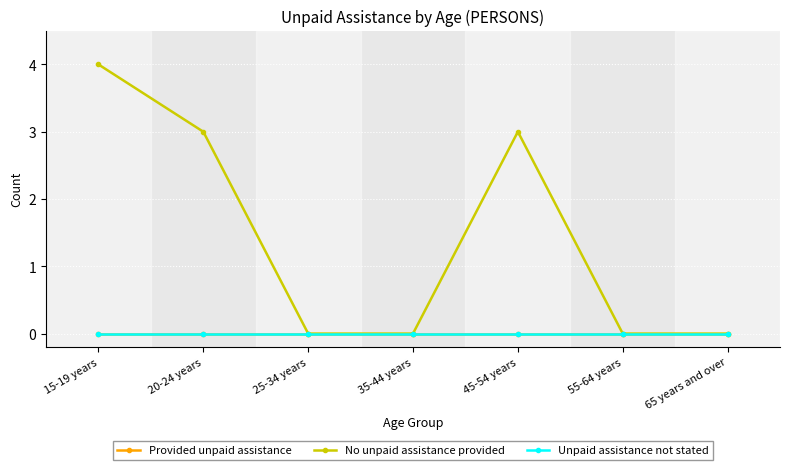

Reading left to right, extract all data points from this chart.

Provided unpaid assistance: 15-19 years=0	20-24 years=0	25-34 years=0	35-44 years=0	45-54 years=0	55-64 years=0	65 years and over=0
No unpaid assistance provided: 15-19 years=4	20-24 years=3	25-34 years=0	35-44 years=0	45-54 years=3	55-64 years=0	65 years and over=0
Unpaid assistance not stated: 15-19 years=0	20-24 years=0	25-34 years=0	35-44 years=0	45-54 years=0	55-64 years=0	65 years and over=0